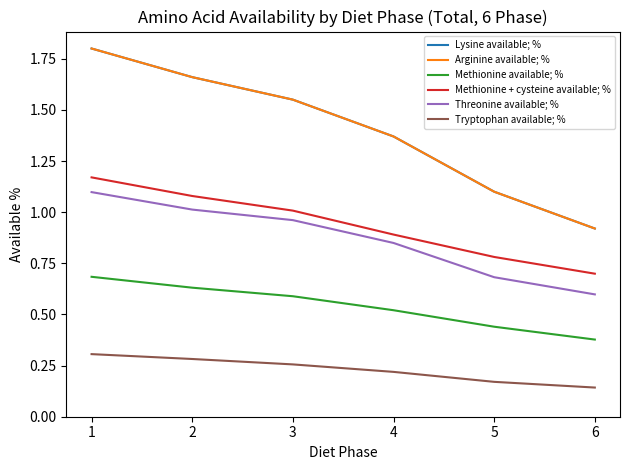

Is this an area chart (filled region under the line)?

No